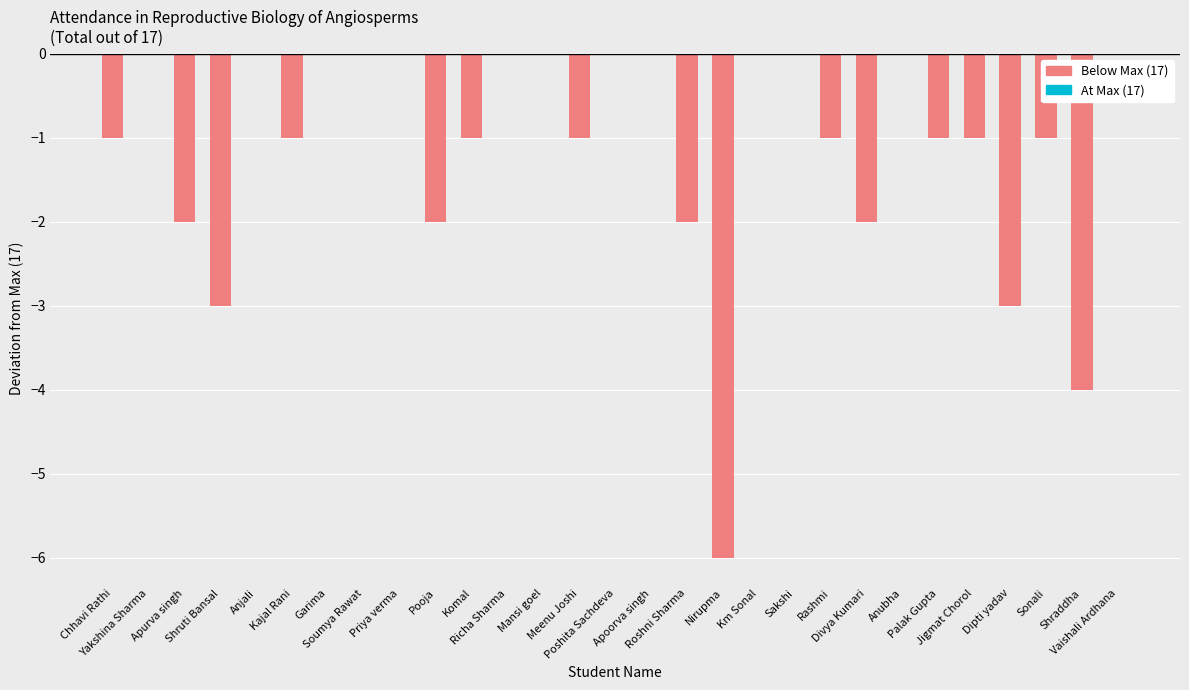

Are the bars horizontal?

No